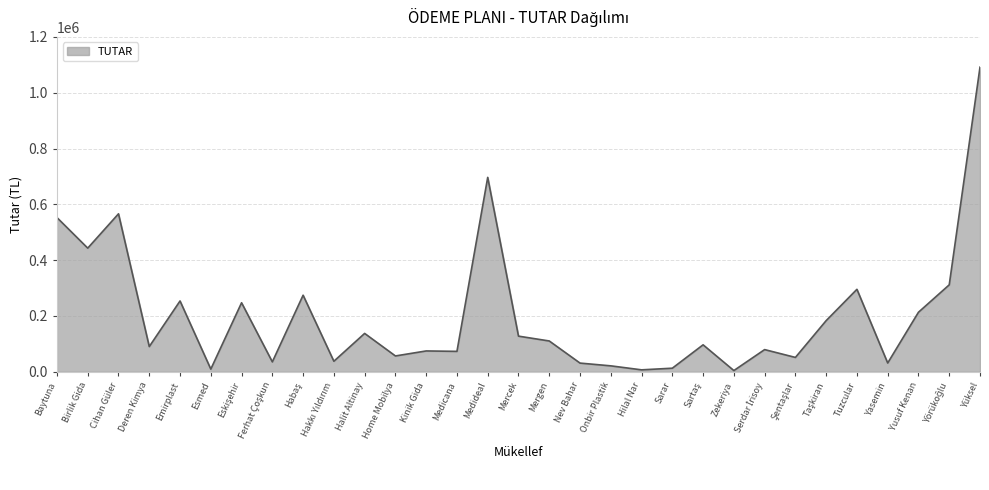

How many lines are shown in the chart?

1